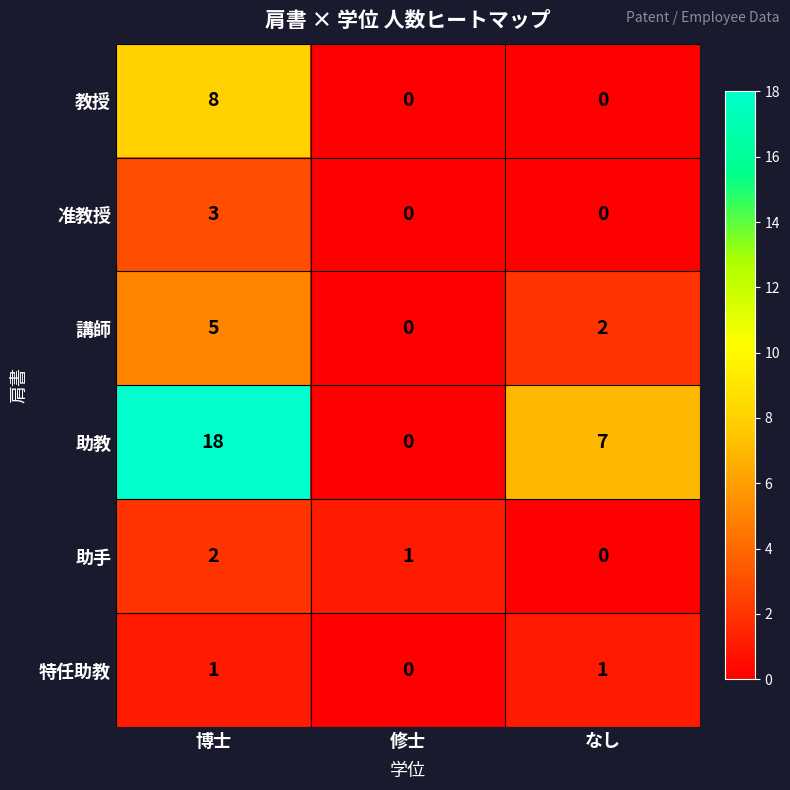

Which category has the highest value across all series?

博士